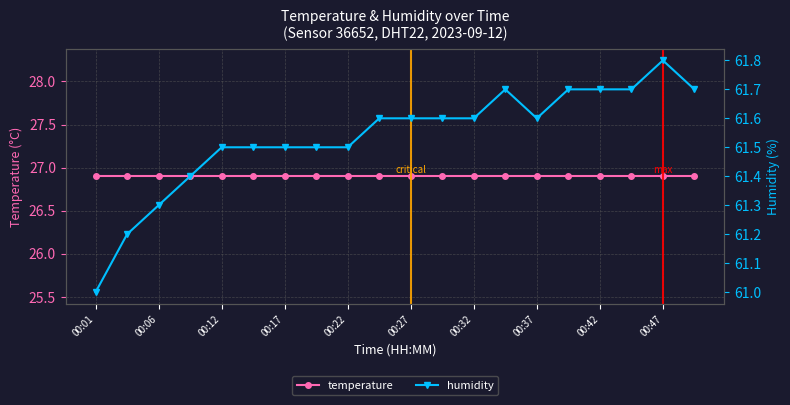

How many humidity values are between 61 and 62?

20